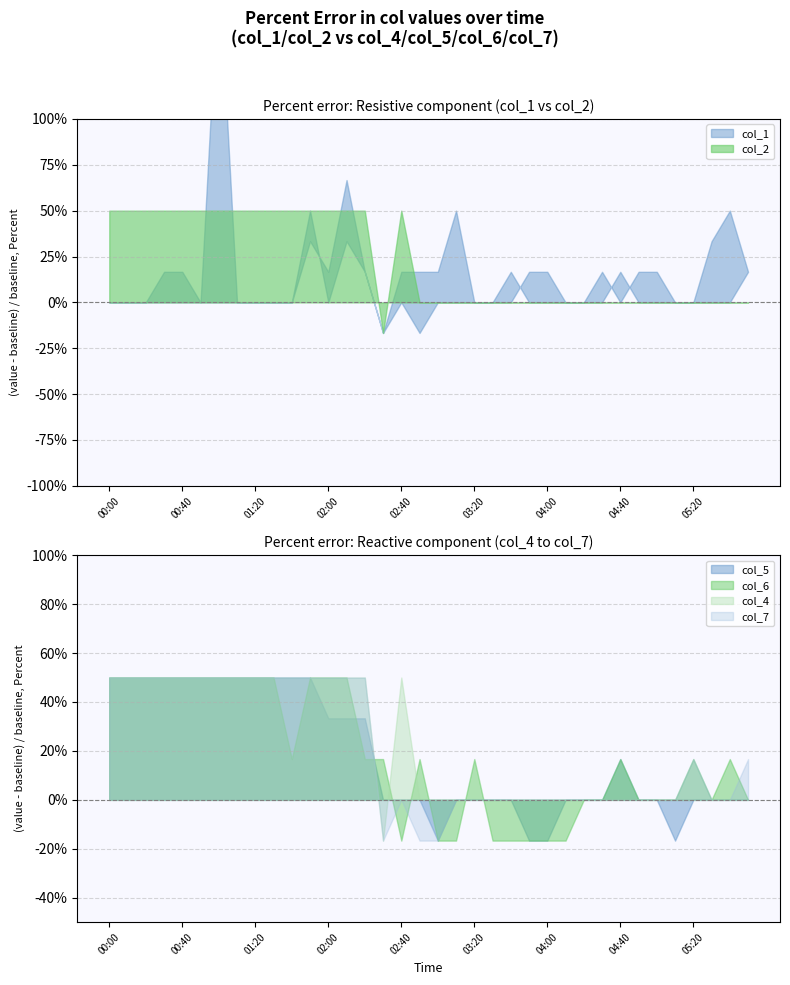

What is the label of the 30th point from the left?

04:50